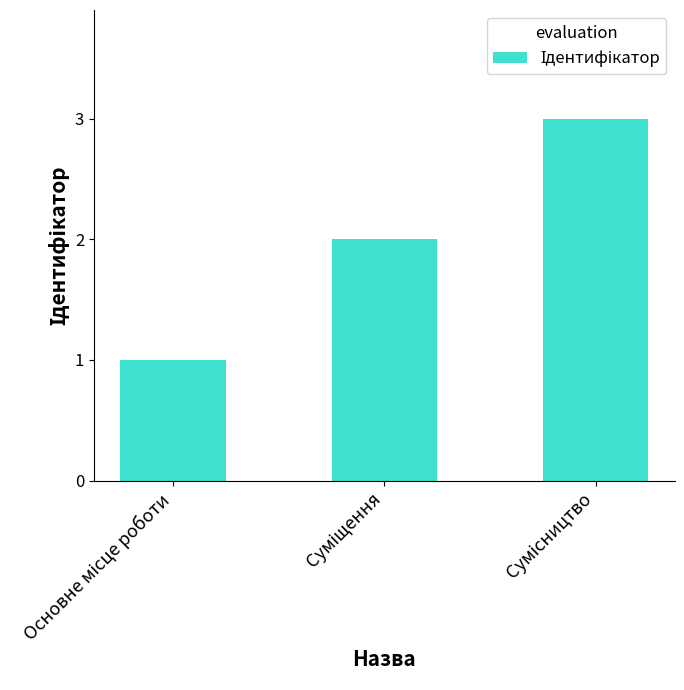

What is the greatest value displayed?

3